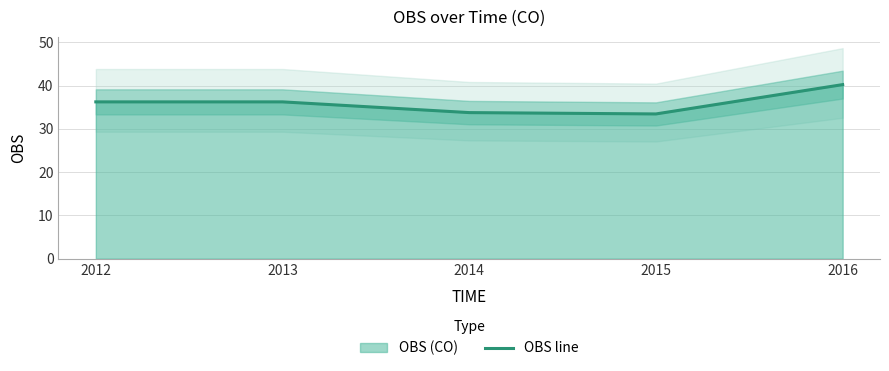

How many lines are shown in the chart?

1